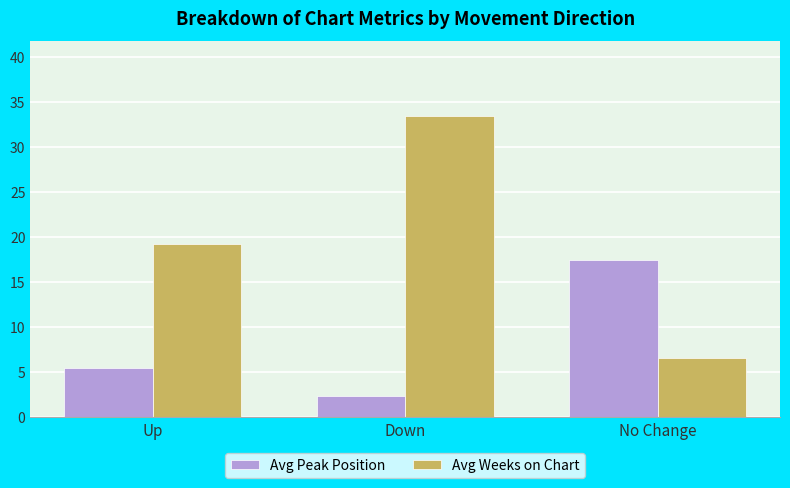

True or false: Avg Peak Position has a value of 5.5 at Up.

True